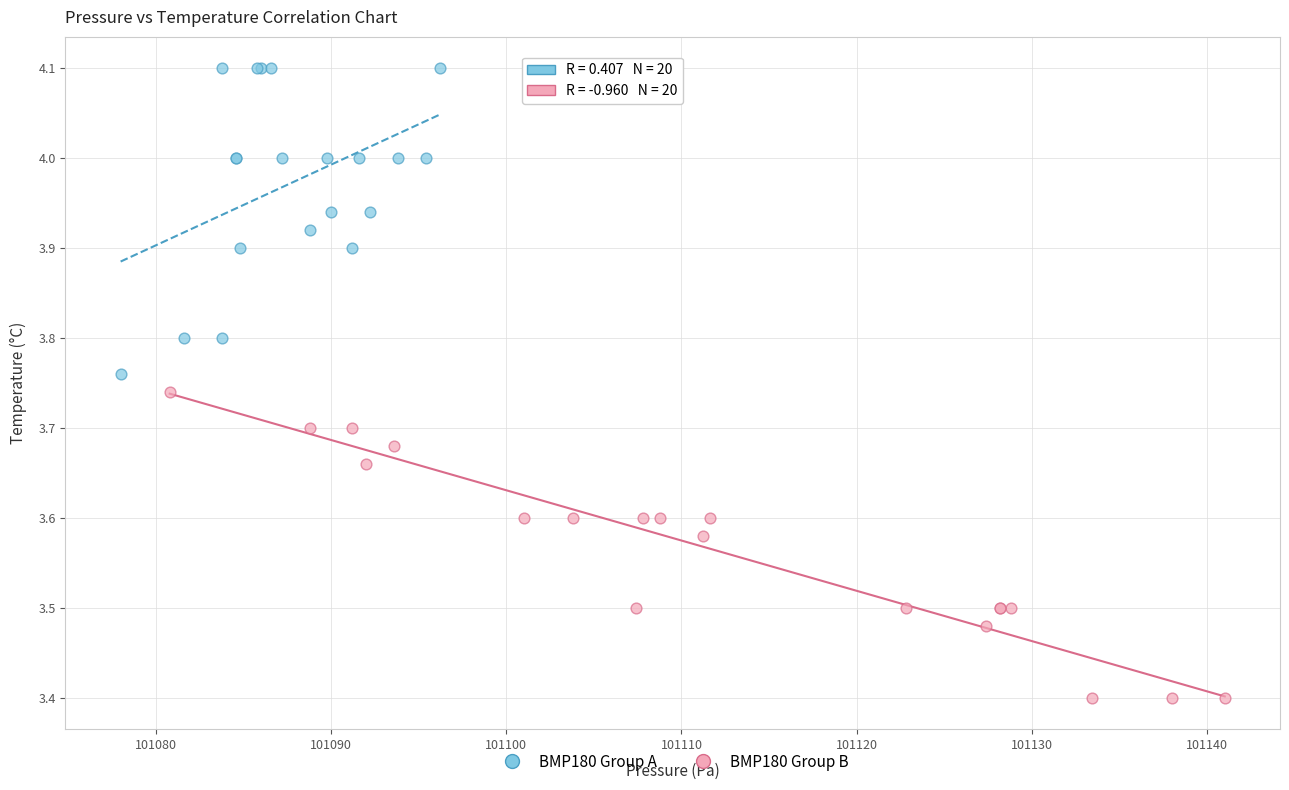

What are all the series names shown in the legend?

BMP180 Group A, BMP180 Group B